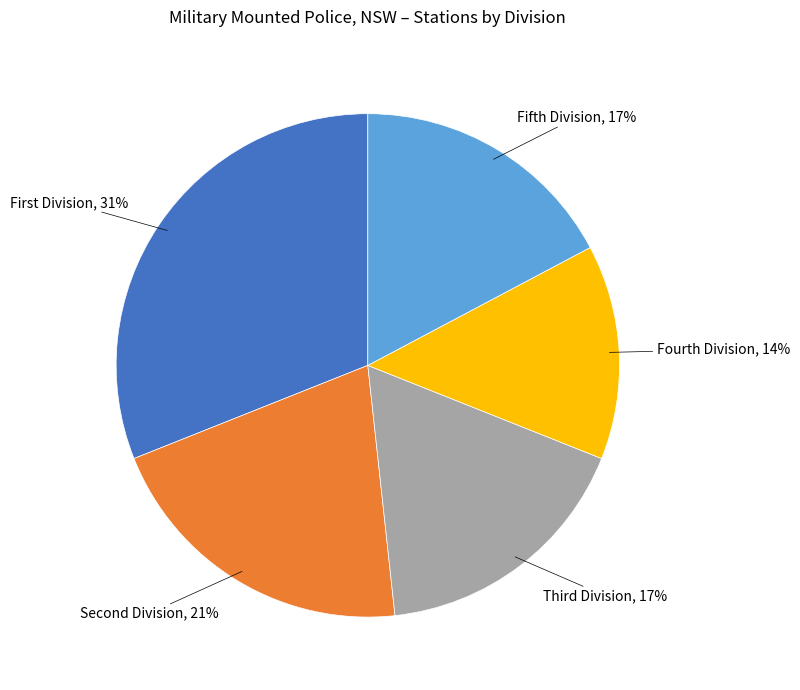

Does any single category account for the majority?

No